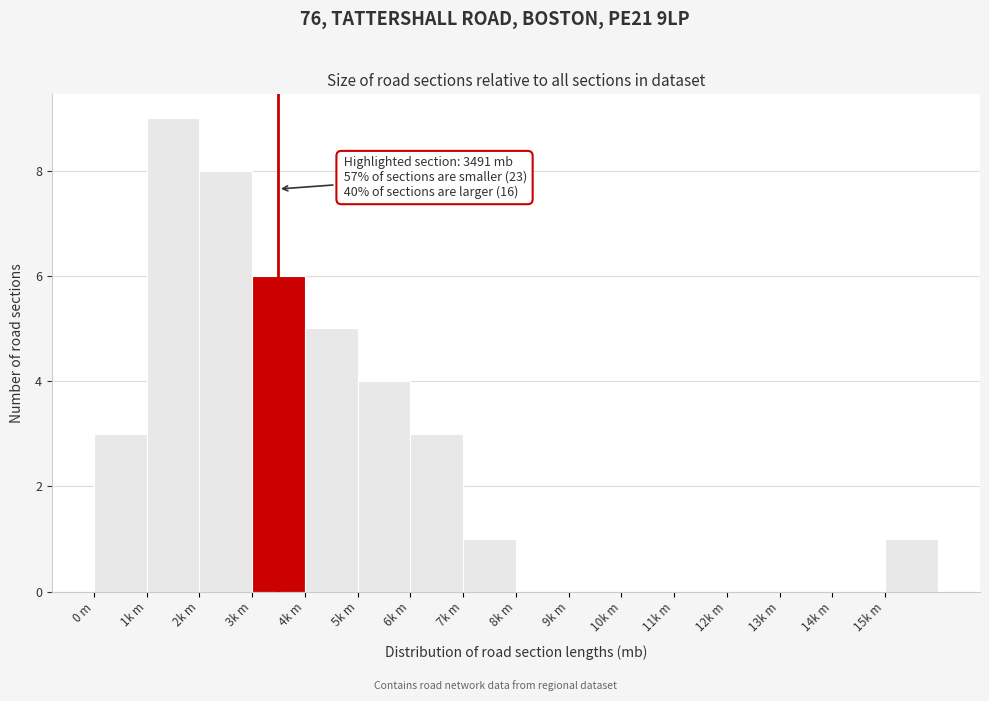

Reading left to right, extract all data points from this chart.

0 m=3	1k m=9	2k m=8	3k m=6	4k m=5	5k m=4	6k m=3	7k m=1	8k m=0	9k m=0	10k m=0	11k m=0	12k m=0	13k m=0	14k m=0	15k m=1